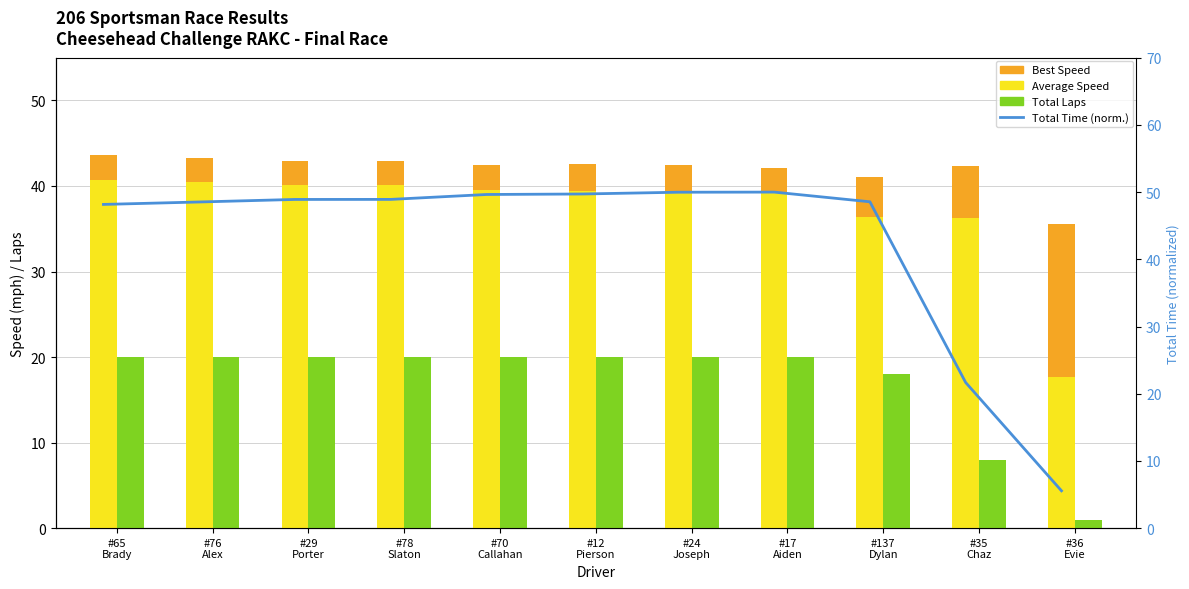

What is the highest value of the Average Speed series?

40.7